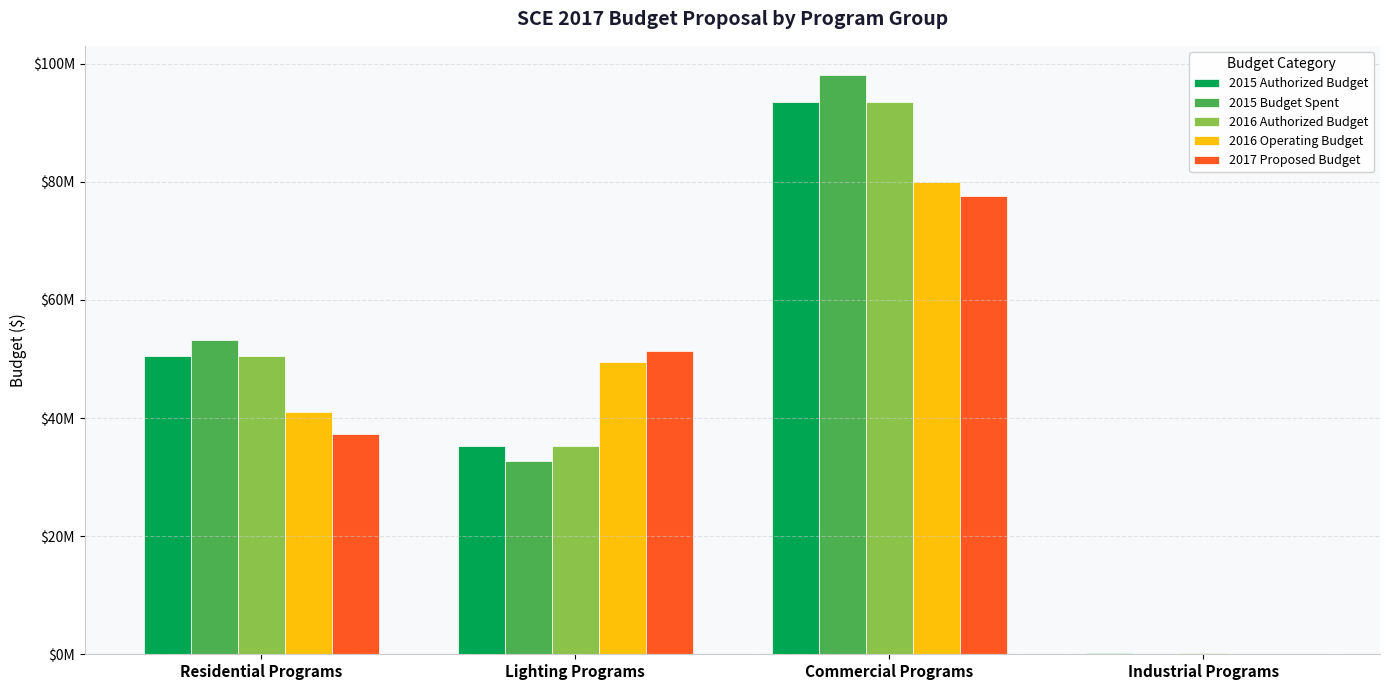

What is the highest value of the 2016 Operating Budget series?

79973794.0